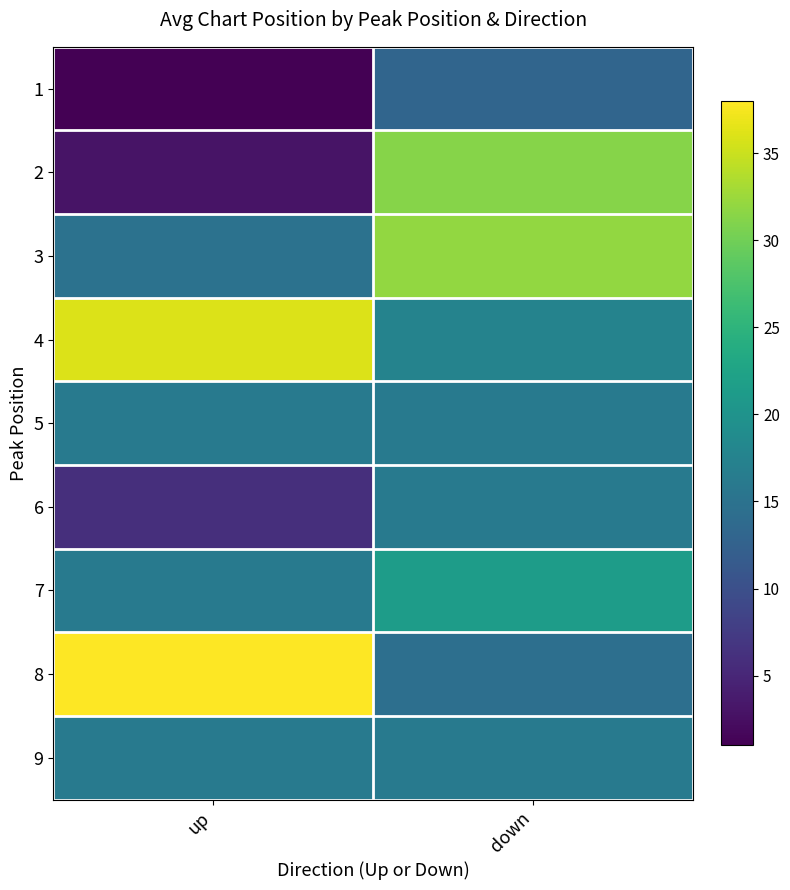

What is the spread (max minus min) of values at down?

19.0